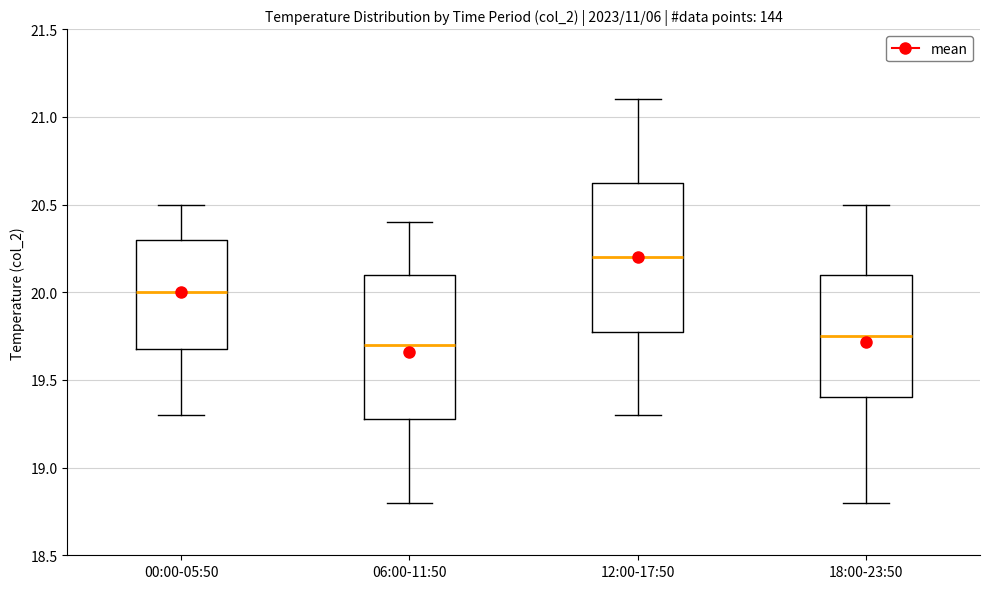

Where does the upper whisker of the box for 00:00-05:50 end on the y-axis? The values are not printed on the chart, so give them approximately, as read against the axis.

20.50